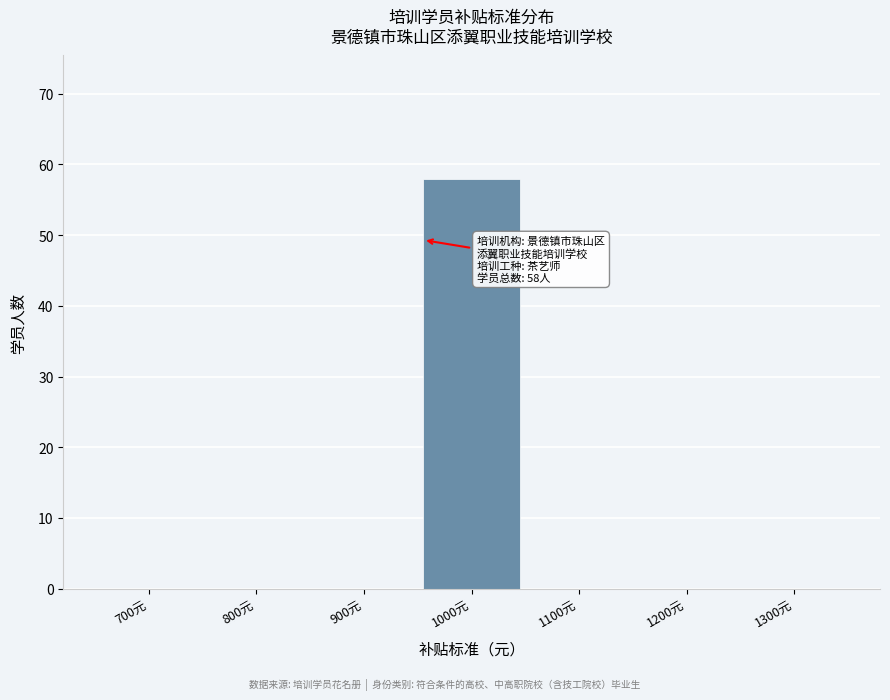

Reading right to left, what are all the values shown in this chart?

1300元=0	1200元=0	1100元=0	1000元=58	900元=0	800元=0	700元=0